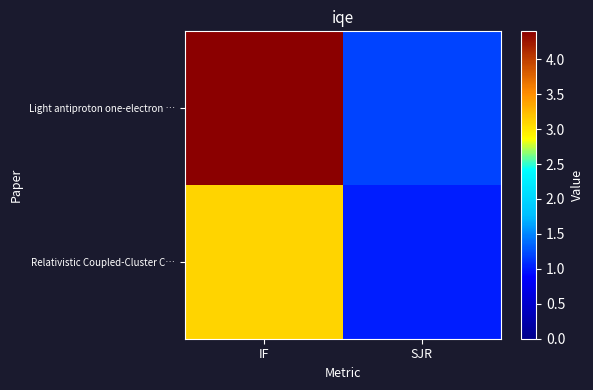

Rank the series by their average value, from highest to lowest.

Light antiproton one-electron …, Relativistic Coupled-Cluster C…